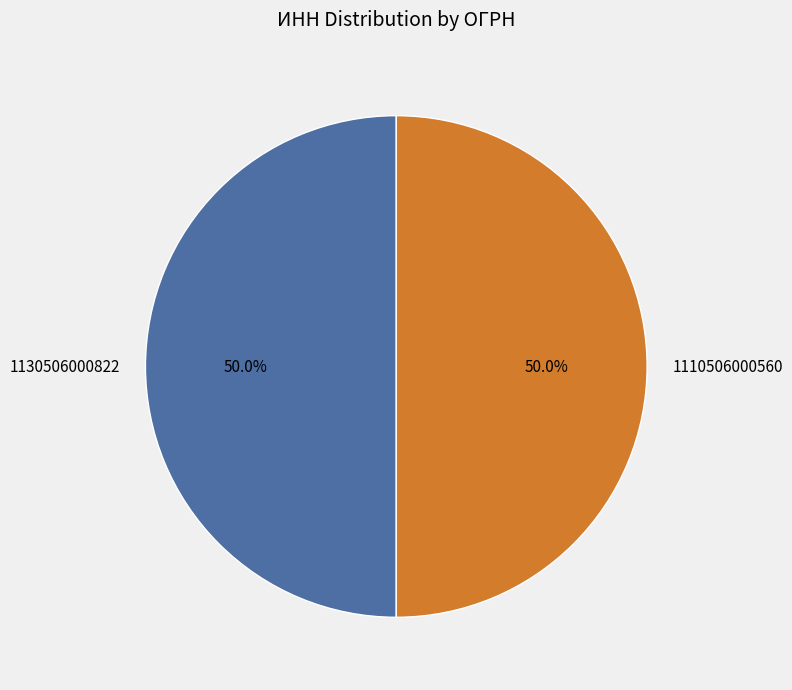

Combined, do 1110506000560 and 1130506000822 account for over 50%?

Yes